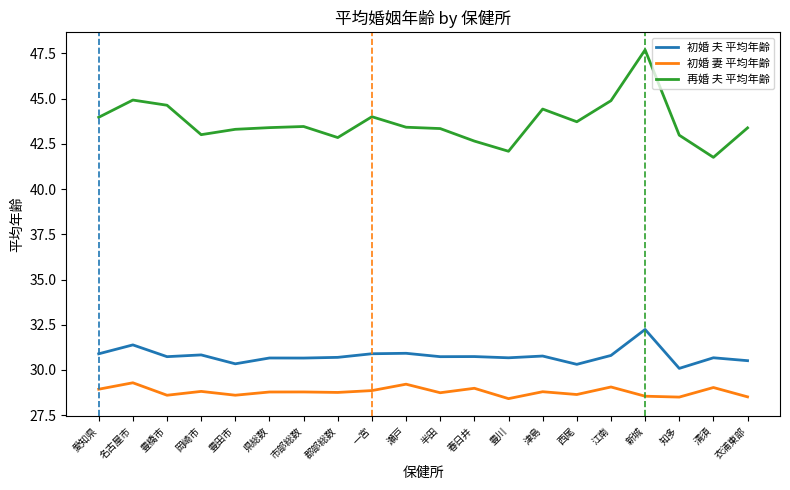

The value of 初婚 夫 平均年齢 at 一宮 is 30.9. True or false?

True